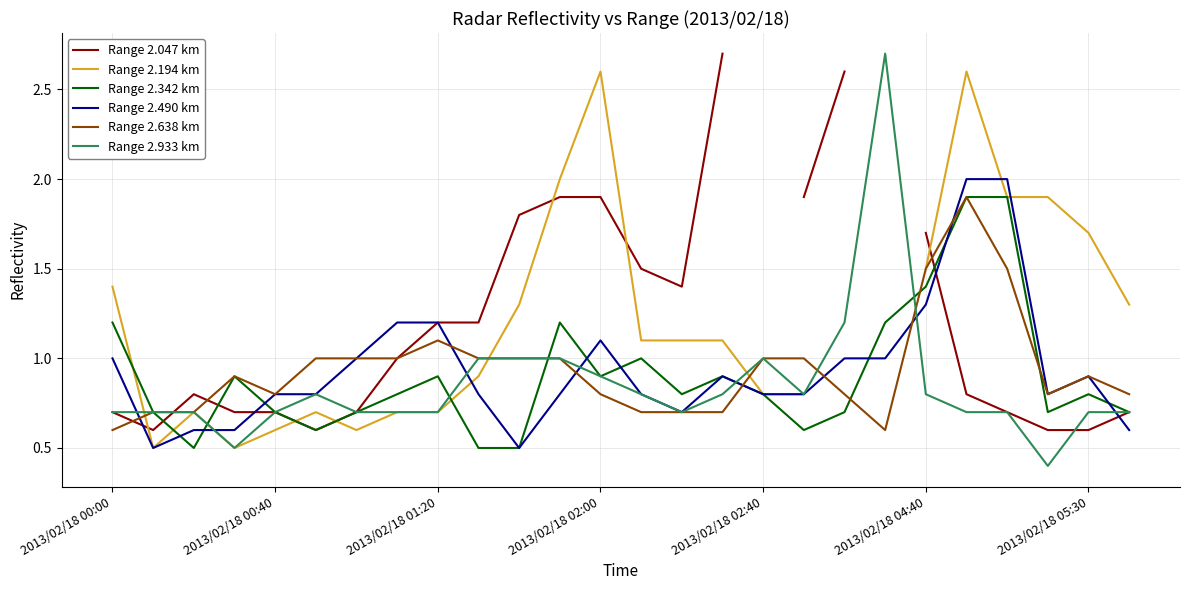

True or false: Range 2.933 km and Range 2.342 km cross at least once.

True